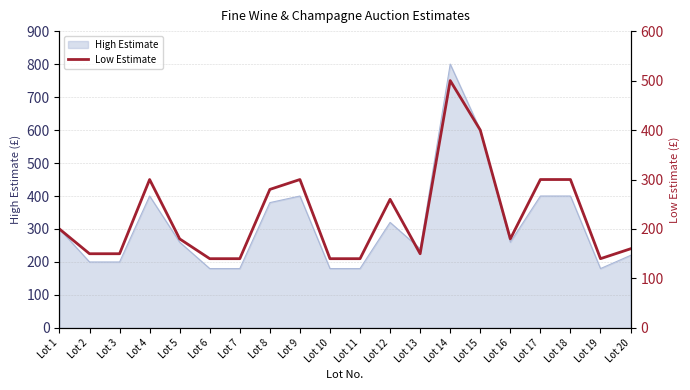

How many lines are shown in the chart?

1